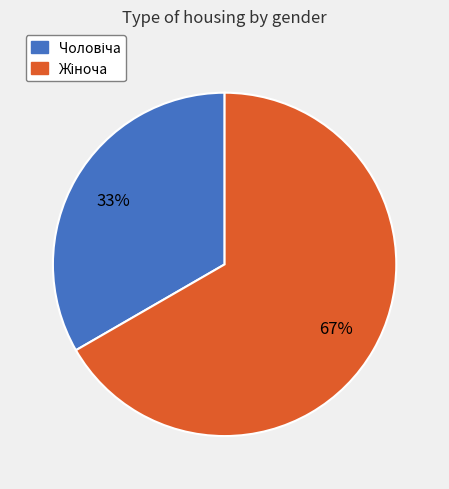

Is there any slice that represents more than half of the pie?

Yes